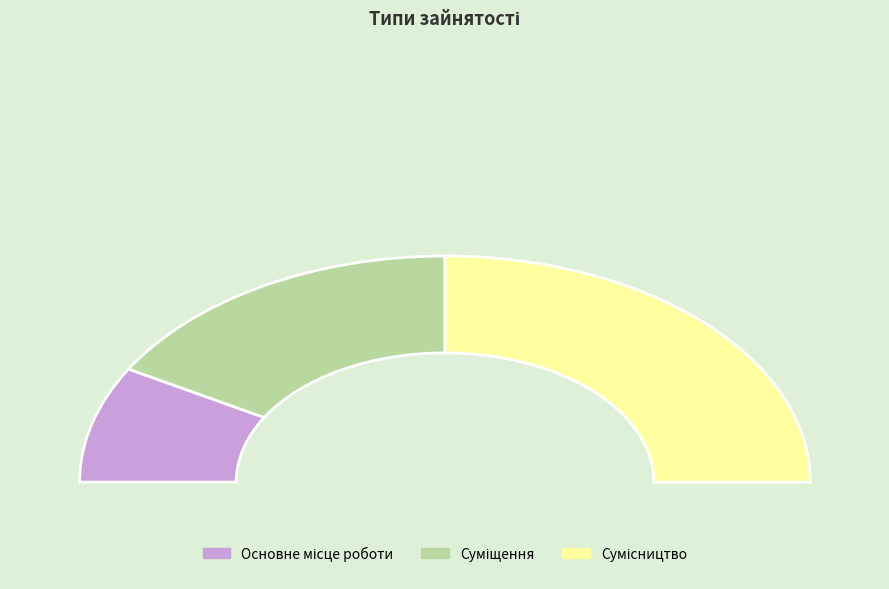

Do Суміщення and Сумісництво together represent more than half of the pie?

Yes